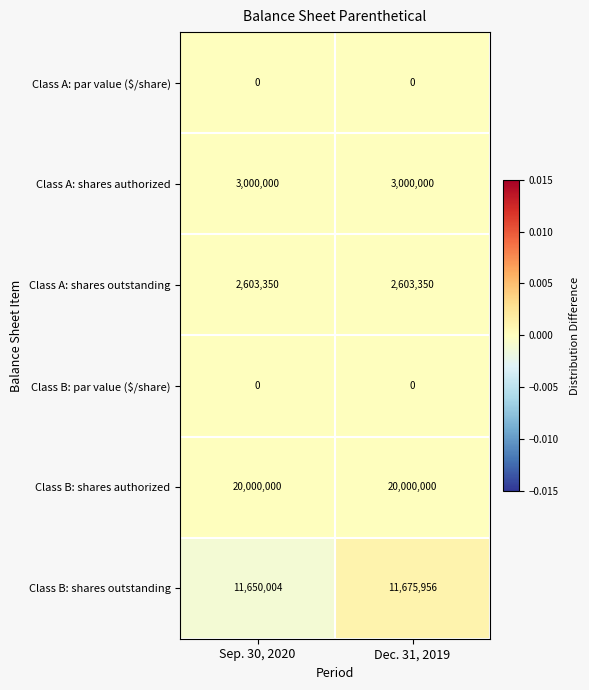

Reading right to left, extract all data points from this chart.

Class A: par value ($/share): 0	0
Class A: shares authorized: 3000000	3000000
Class A: shares outstanding: 2603350	2603350
Class B: par value ($/share): 0	0
Class B: shares authorized: 20000000	20000000
Class B: shares outstanding: 11675956	11650004